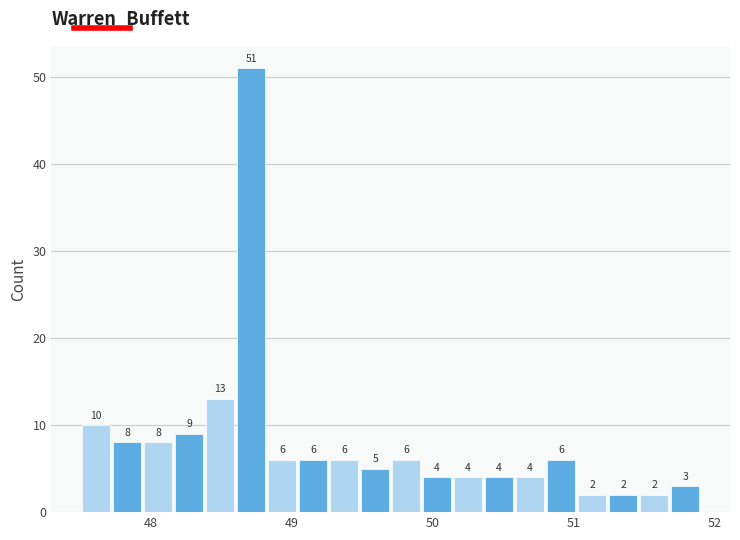

Read against the x-axis, roughly where is the centre of the tallest bar?

48.7